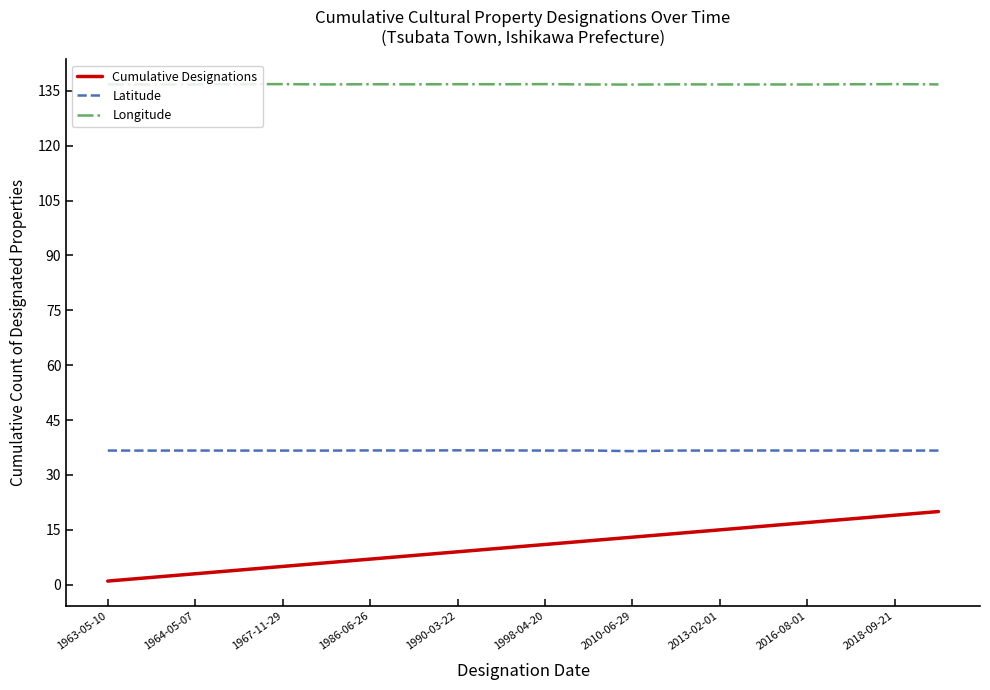

What is the difference between the maximum and minimum values in the Cumulative Designations series?

19.0